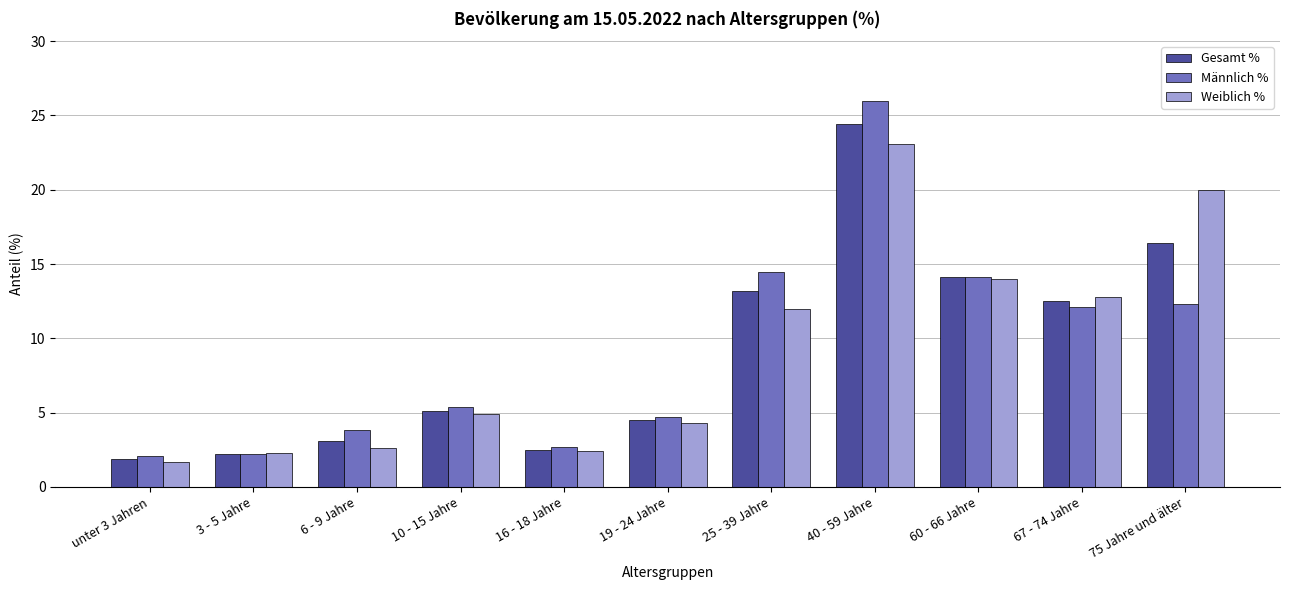

What is the total value across all series at 60 - 66 Jahre?

42.2